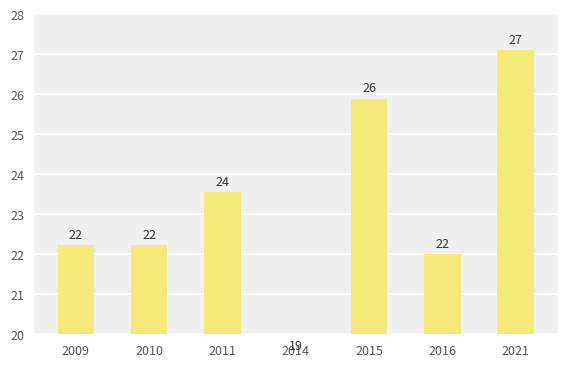

The chart shows a value of 23.6 at 2011. True or false?

True